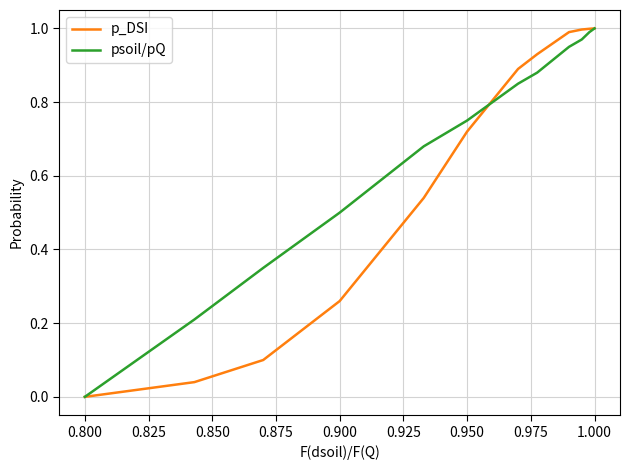

Rank the series by their average value, from highest to lowest.

psoil/pQ, p_DSI